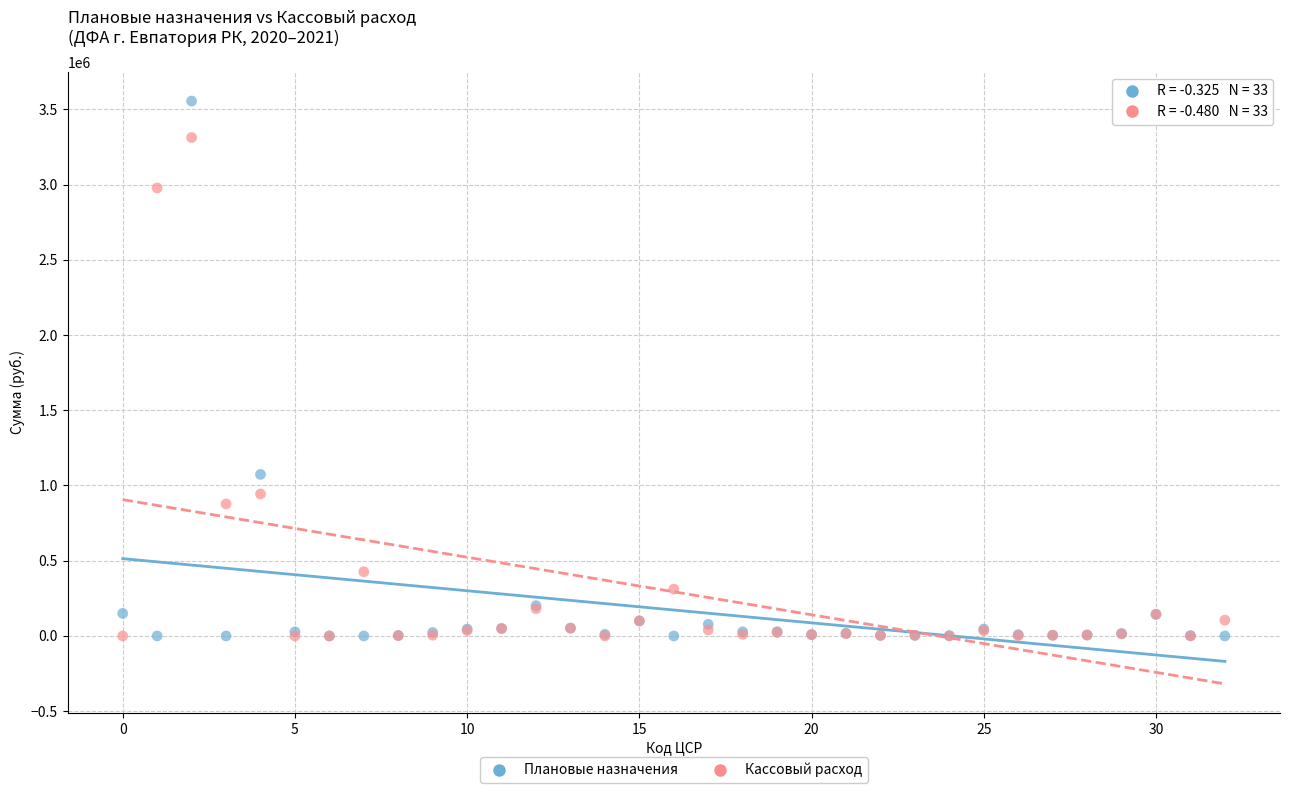

Which series reaches the maximum Y coordinate?

Плановые назначения